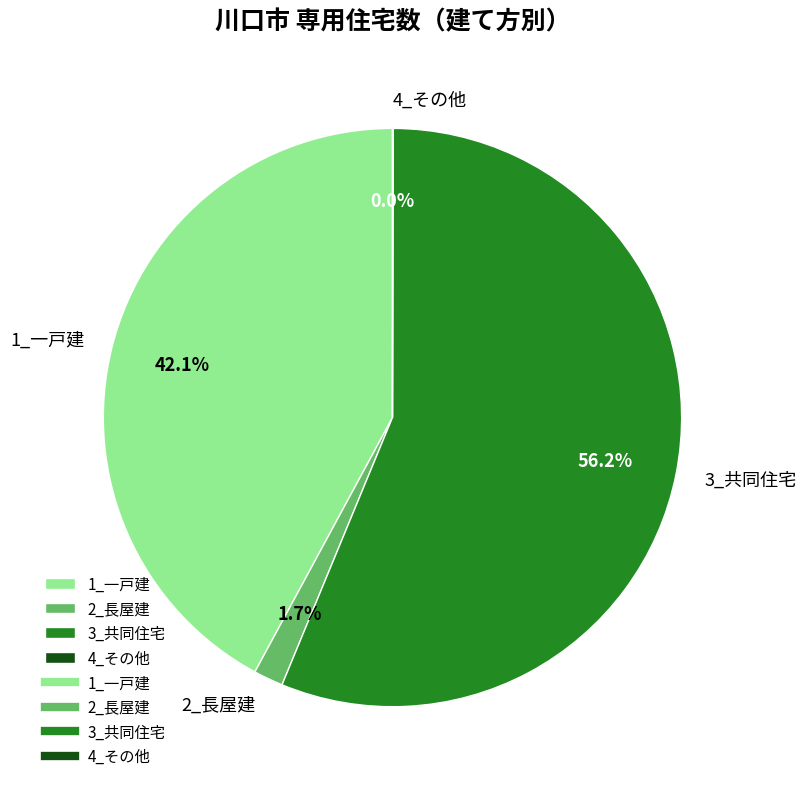

Which has a higher value, 1_一戸建 or 3_共同住宅?

3_共同住宅